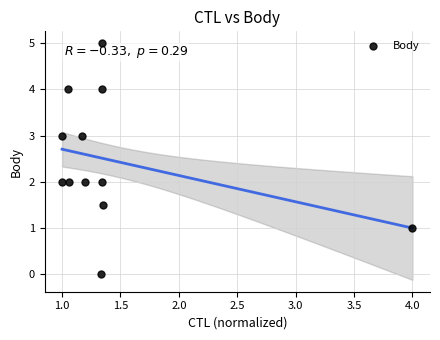

What is the range of Y values (max minus min)?

5.0